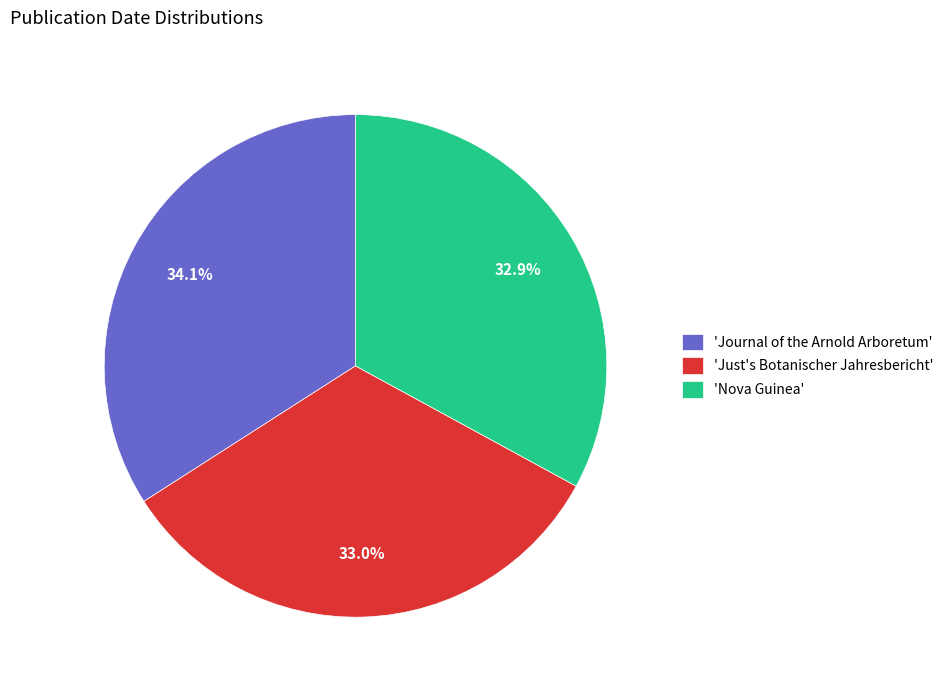

Does any single category account for the majority?

No